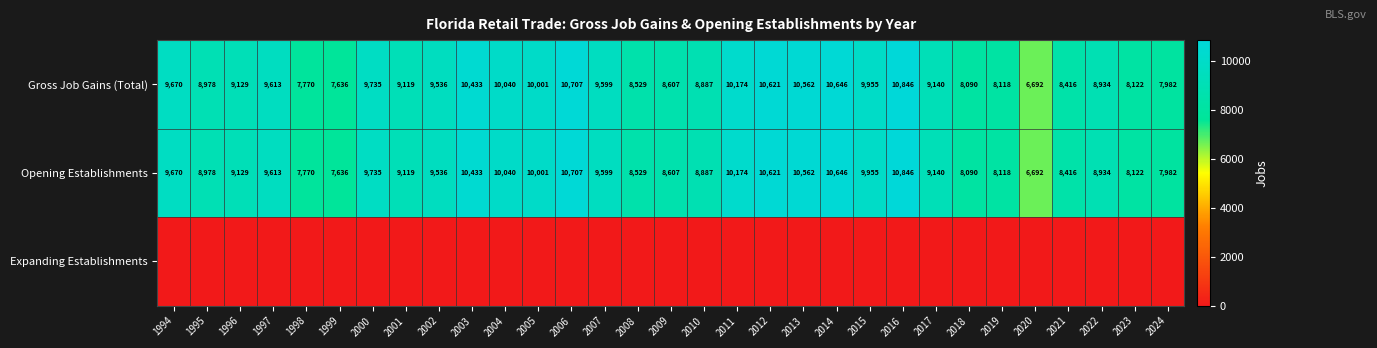

Is the value of Gross Job Gains (Total) at 2021 greater than the value of Opening Establishments at 2013?

No